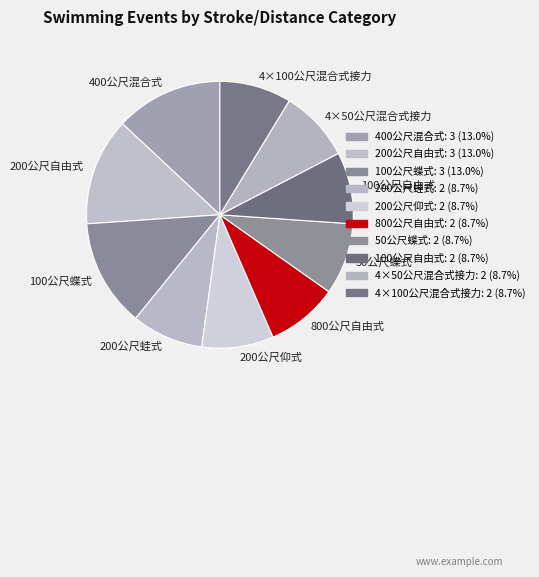

Is there any slice that represents more than half of the pie?

No